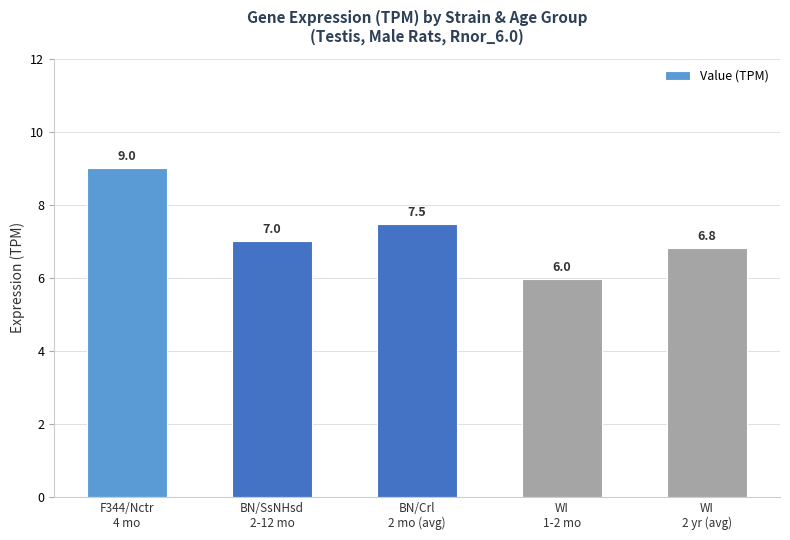

What is the maximum value shown in the chart?

9.0